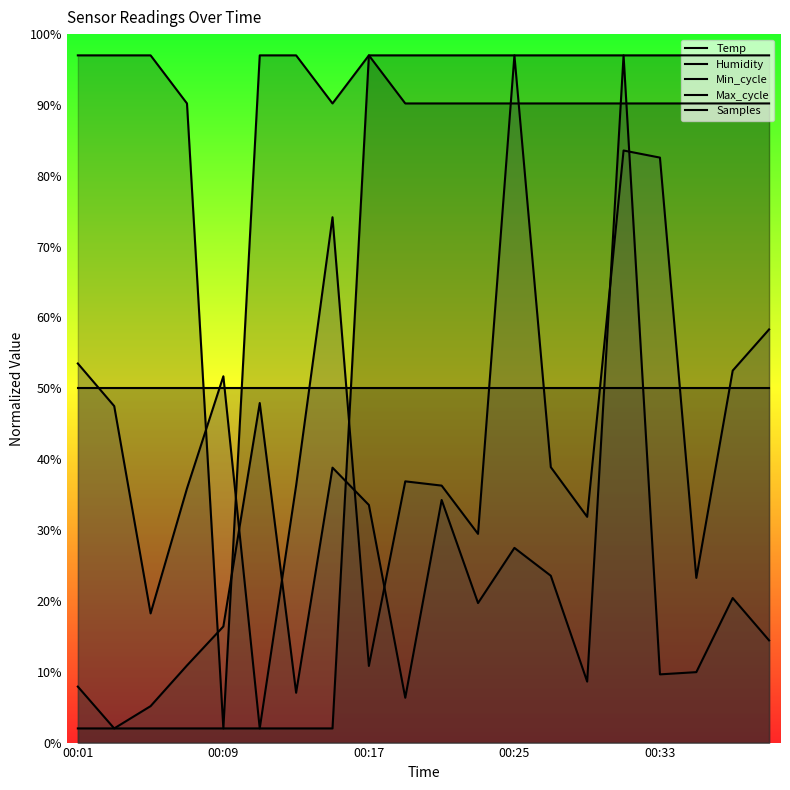

Which series has the largest range (max minus min)?

Temp